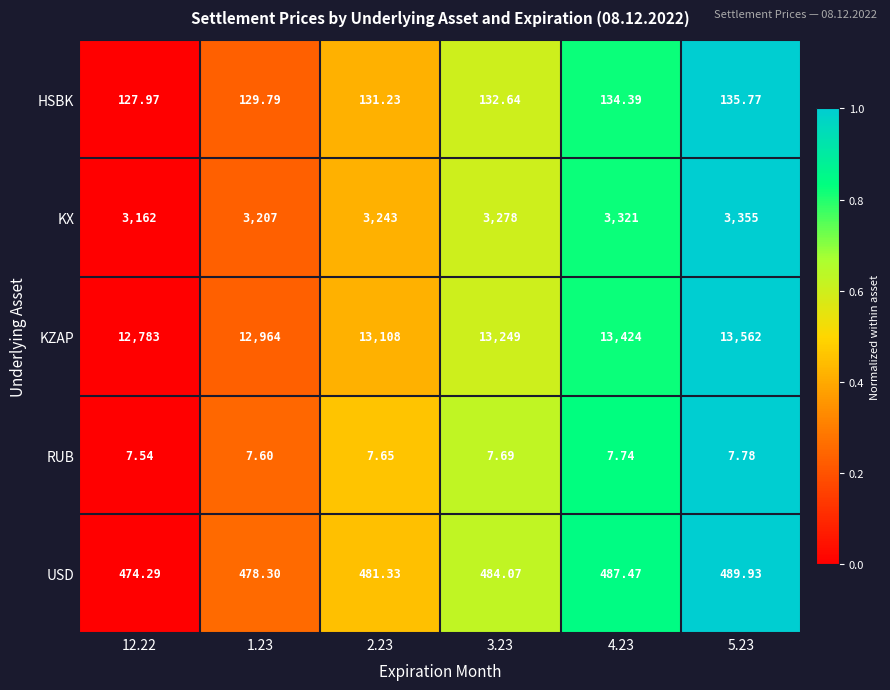

Between 1.23 and 5.23, which series saw the biggest shift?

KZAP